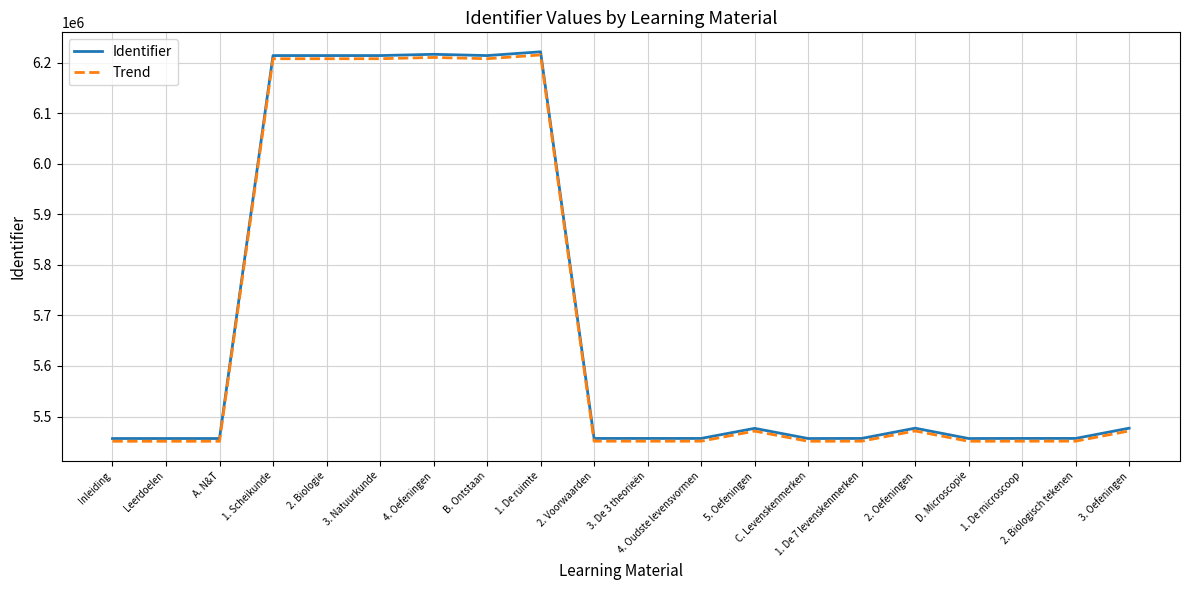

Which series has the largest range (max minus min)?

Identifier